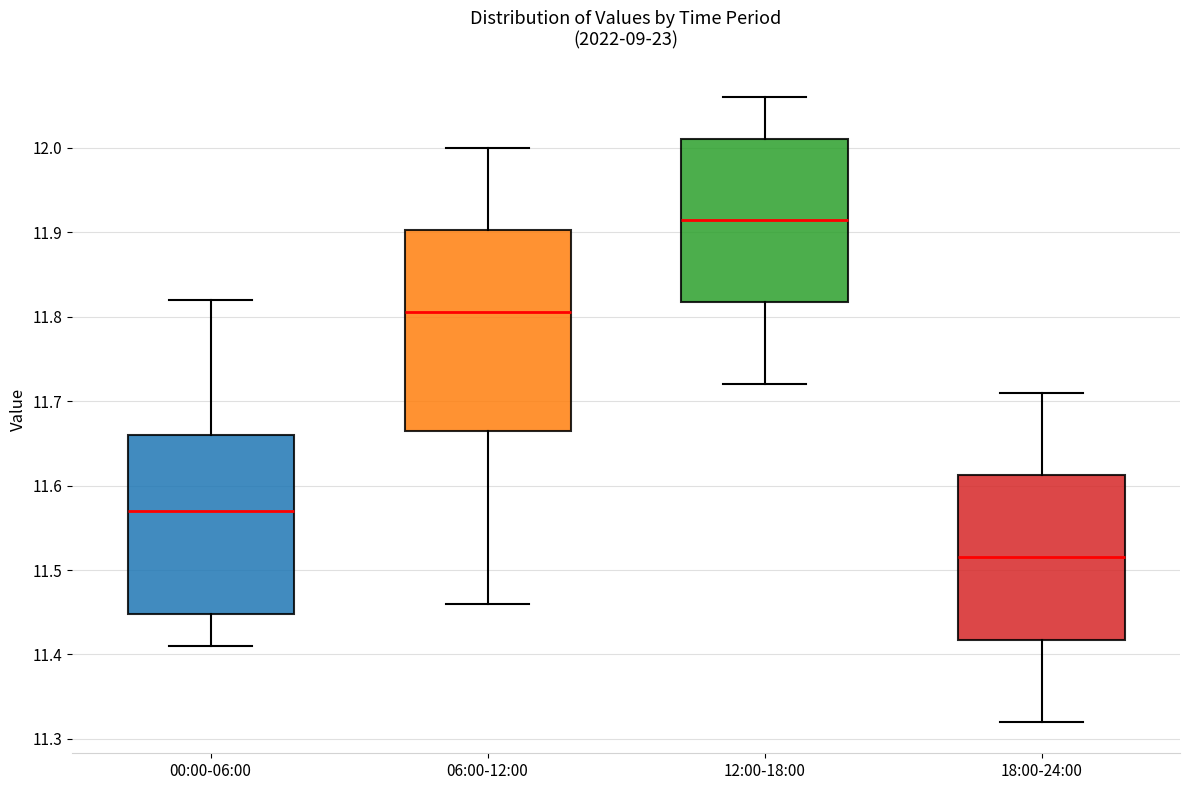

Reading left to right, transcribe this box plot: for each box, give where its median line is, the range the box spans, and where its two whiskers end, as read against the y-axis. The values are not printed on the chart, so give them approximately, as read against the axis.

00:00-06:00: median 11.57, box 11.45 to 11.66, whiskers 11.41 to 11.82
06:00-12:00: median 11.81, box 11.67 to 11.90, whiskers 11.46 to 12.00
12:00-18:00: median 11.92, box 11.82 to 12.01, whiskers 11.72 to 12.06
18:00-24:00: median 11.52, box 11.42 to 11.61, whiskers 11.32 to 11.71